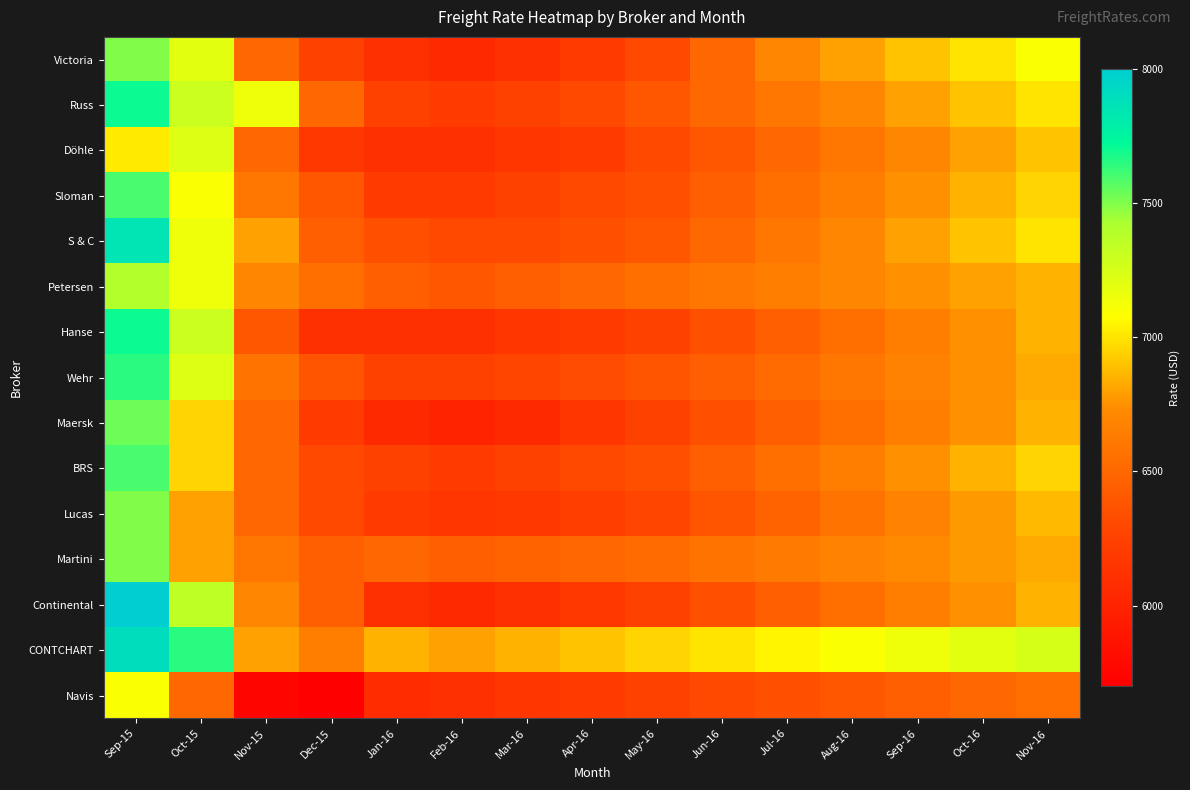

At how many categories does at least one series exceed 6230?

15